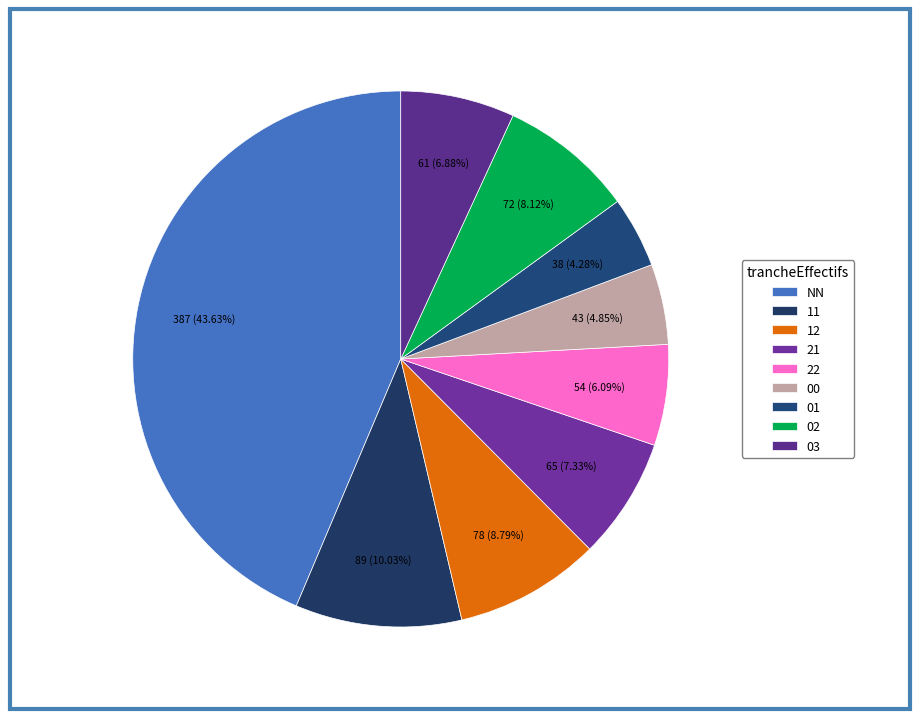

Which slice is the largest?

NN